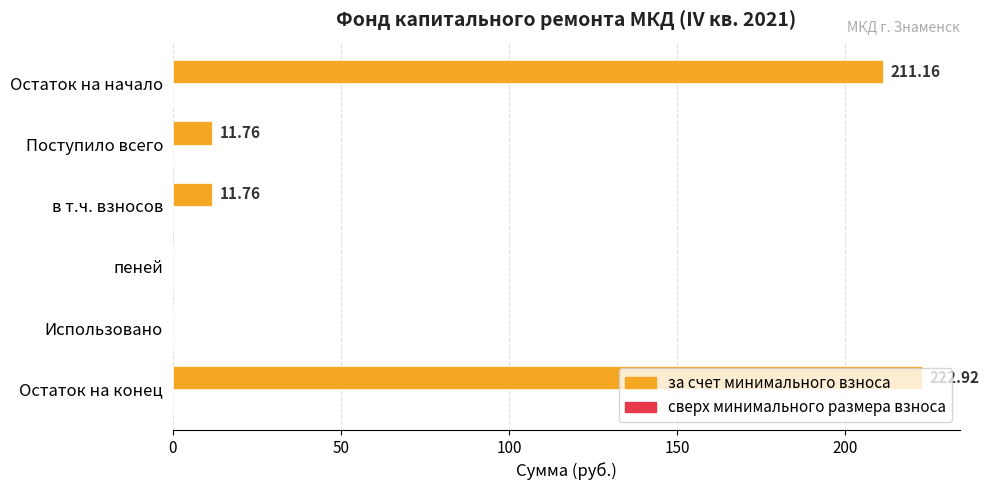

Which label corresponds to the largest value in the chart?

Остаток на конец